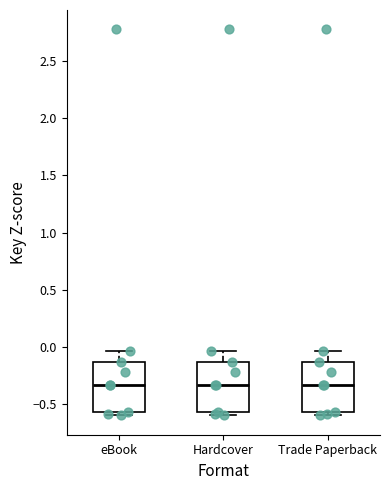

Where does the upper whisker of the box for Trade Paperback end on the y-axis? The values are not printed on the chart, so give them approximately, as read against the axis.

-0.05